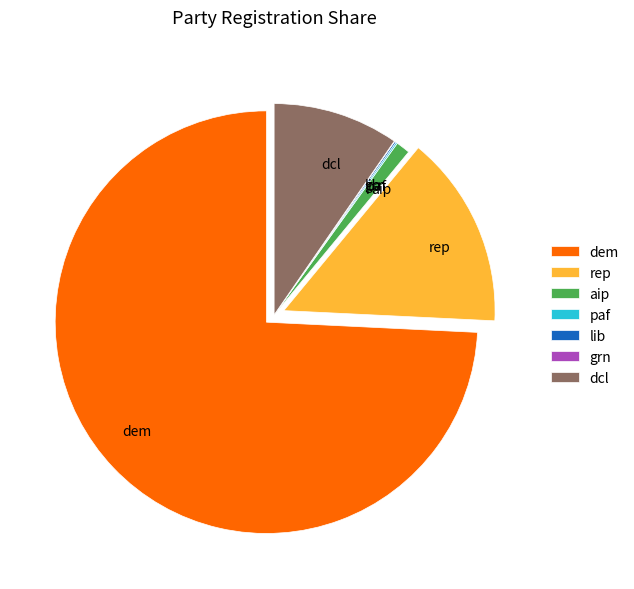

Is there a majority slice in this chart?

Yes